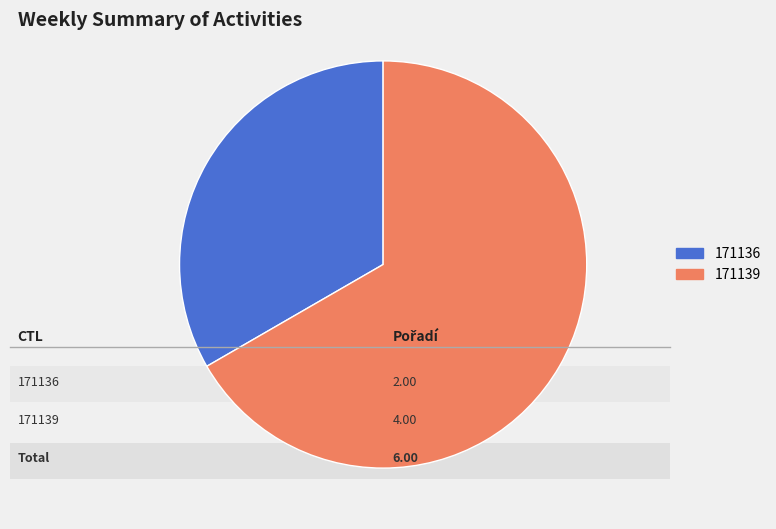

What is the smallest slice in the pie chart?

171136